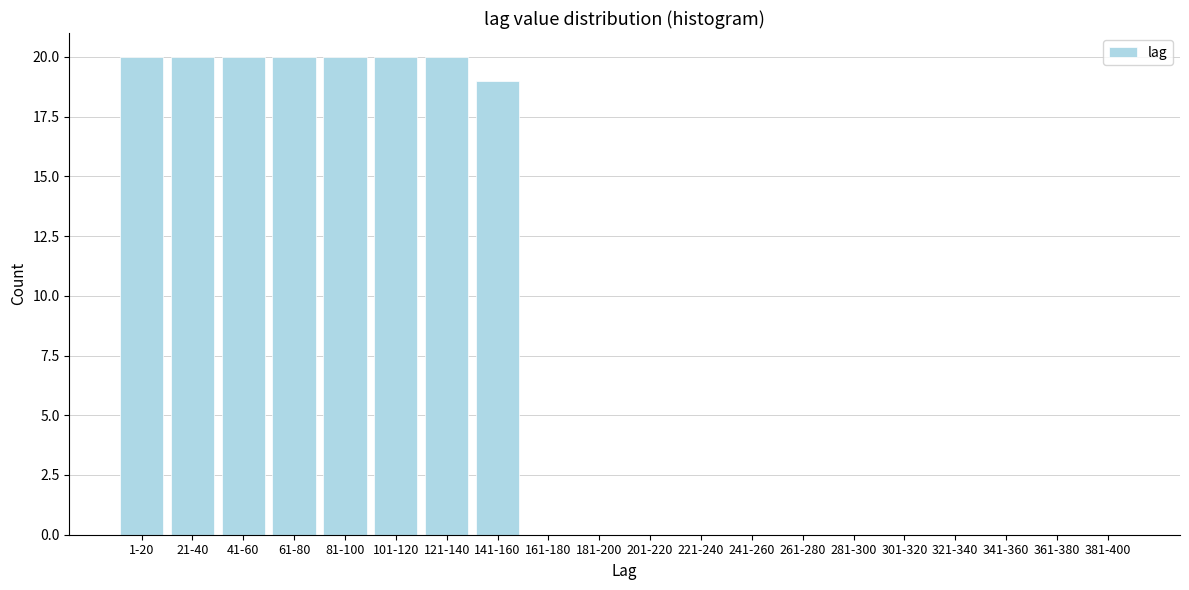

Reading left to right, what are all the values shown in this chart?

1-20=20	21-40=20	41-60=20	61-80=20	81-100=20	101-120=20	121-140=20	141-160=19	161-180=0	181-200=0	201-220=0	221-240=0	241-260=0	261-280=0	281-300=0	301-320=0	321-340=0	341-360=0	361-380=0	381-400=0